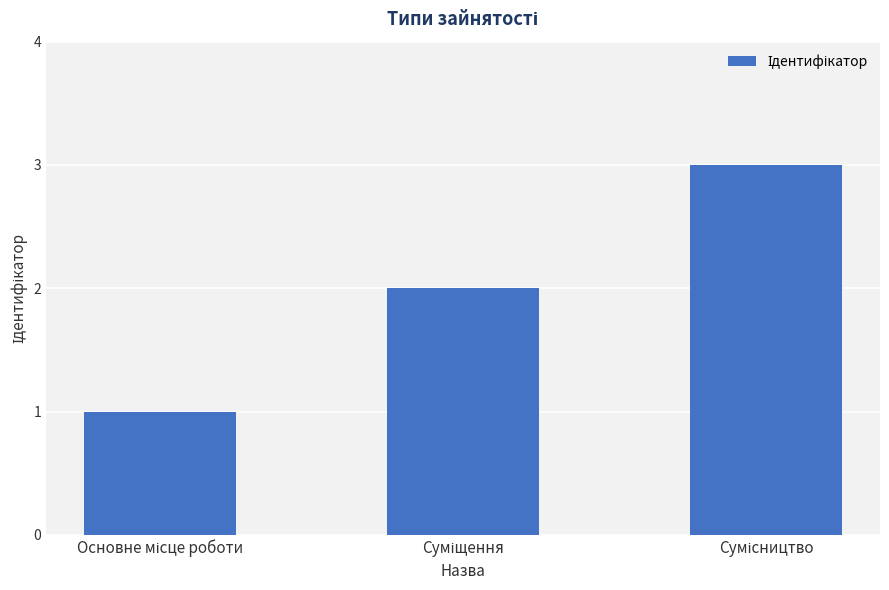

What is the greatest value displayed?

3